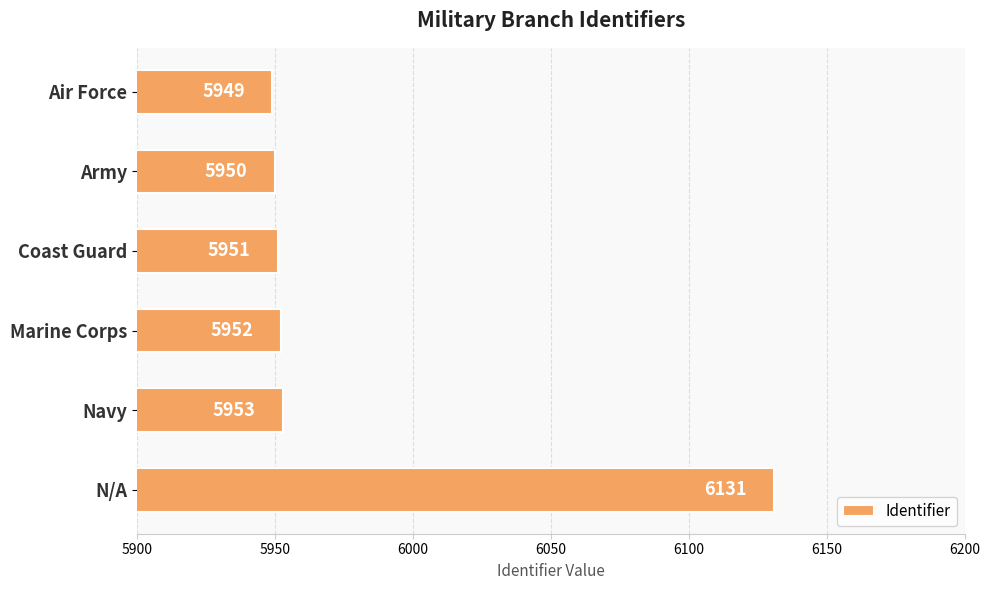

Between Army and Marine Corps, which is larger?

Marine Corps